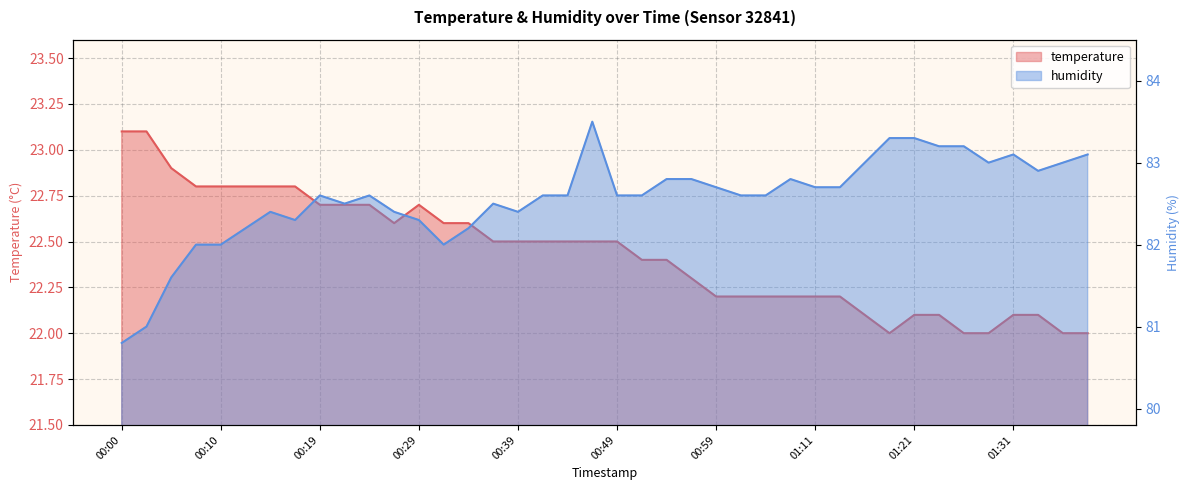

Is it true that humidity equals 82.8 at 22?

True